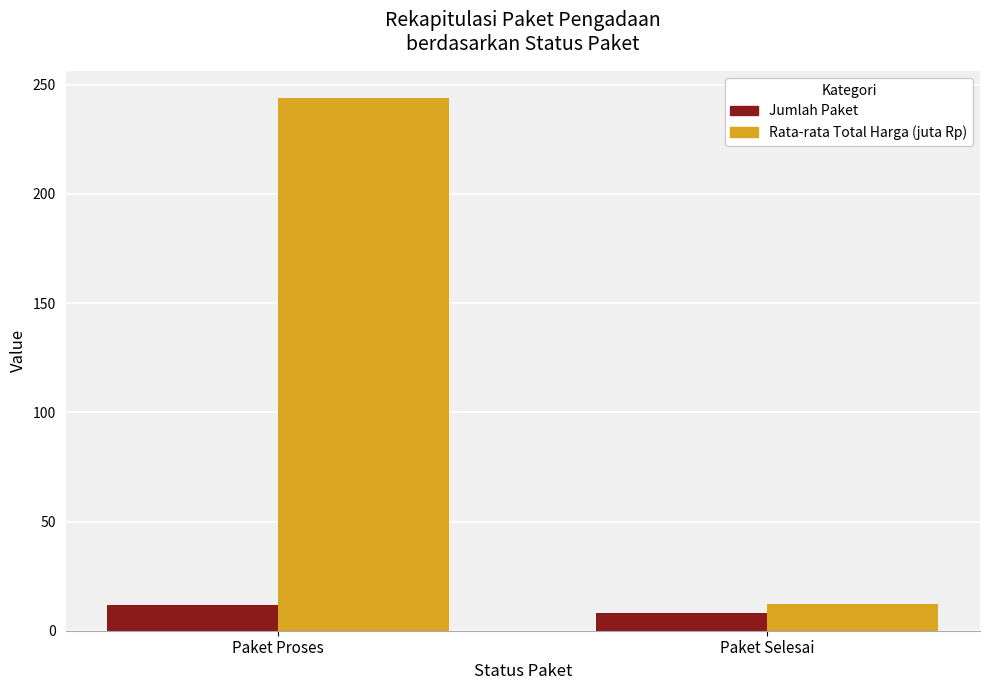

What is the value of the Jumlah Paket bar at the 1st from the left?

12.0